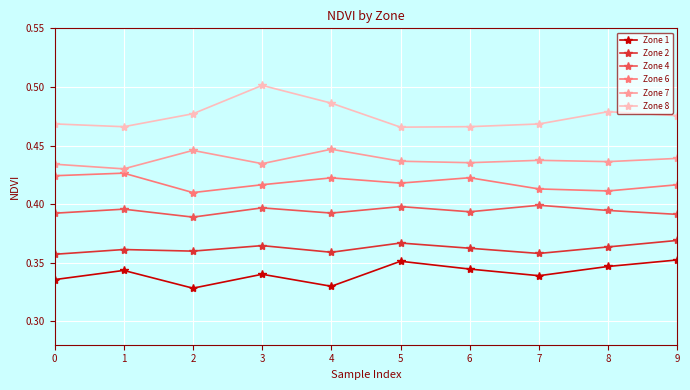

True or false: Zone 6 has a value of 0.4 at 9.

True